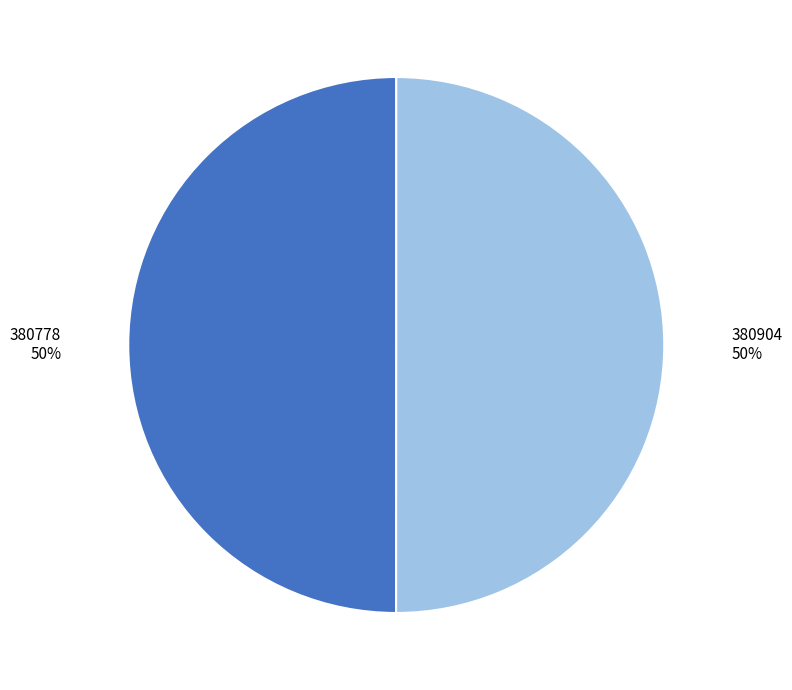

True or false: 380904 accounts for 59% of the total.

False